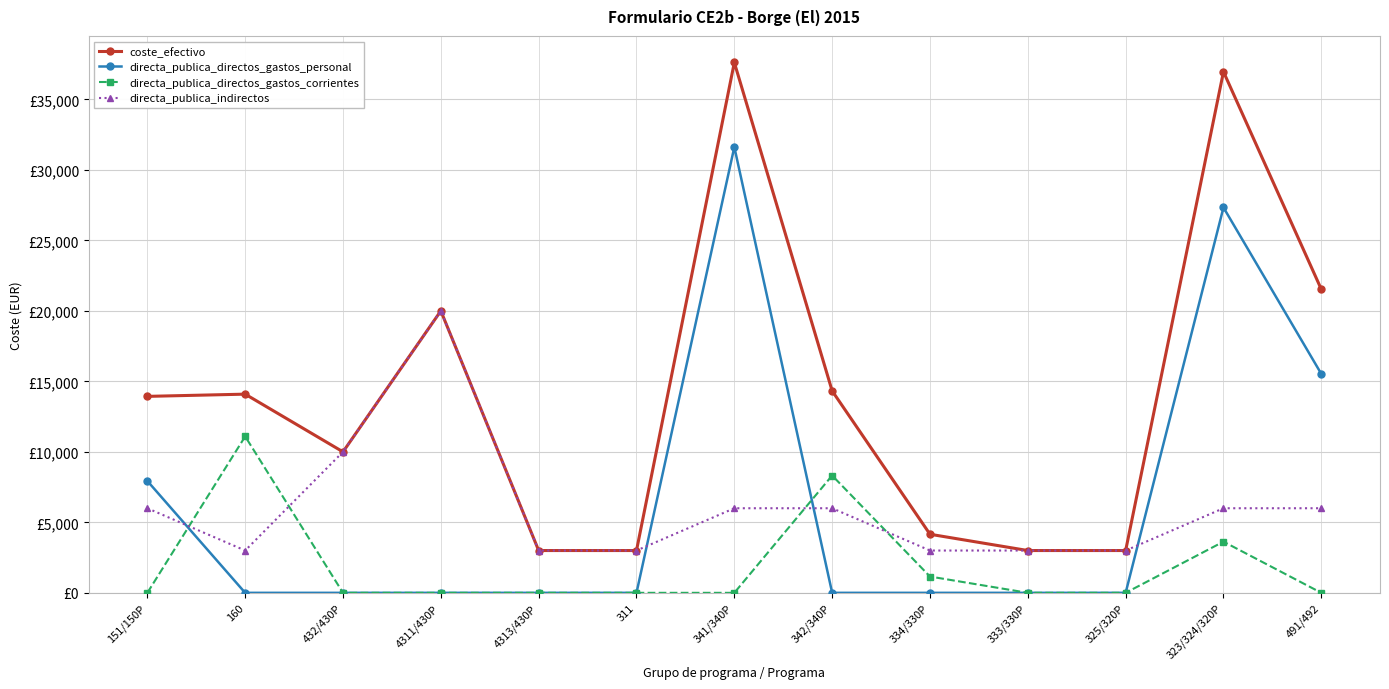

What is the difference between the highest and lowest values at 4311/430P?

20000.0